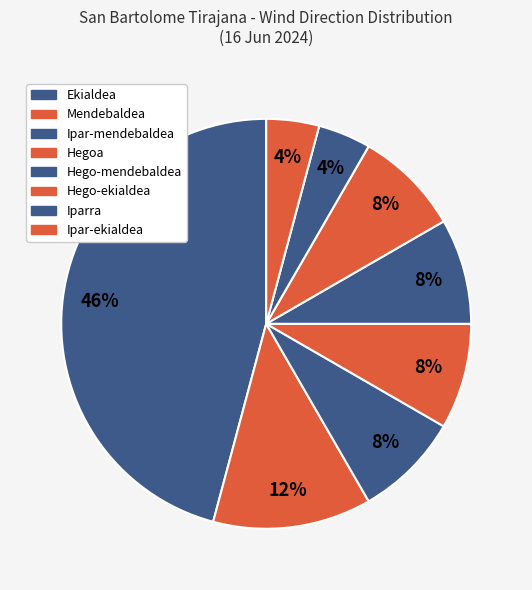

Count the number of slices in the pie.

8